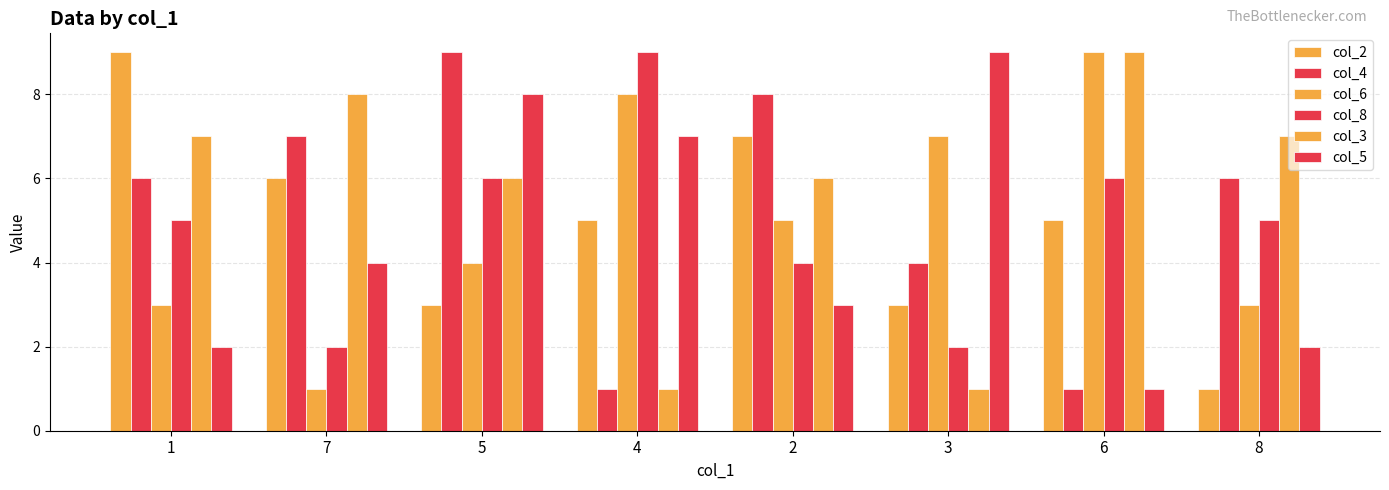

At how many categories does at least one series exceed 6?

8